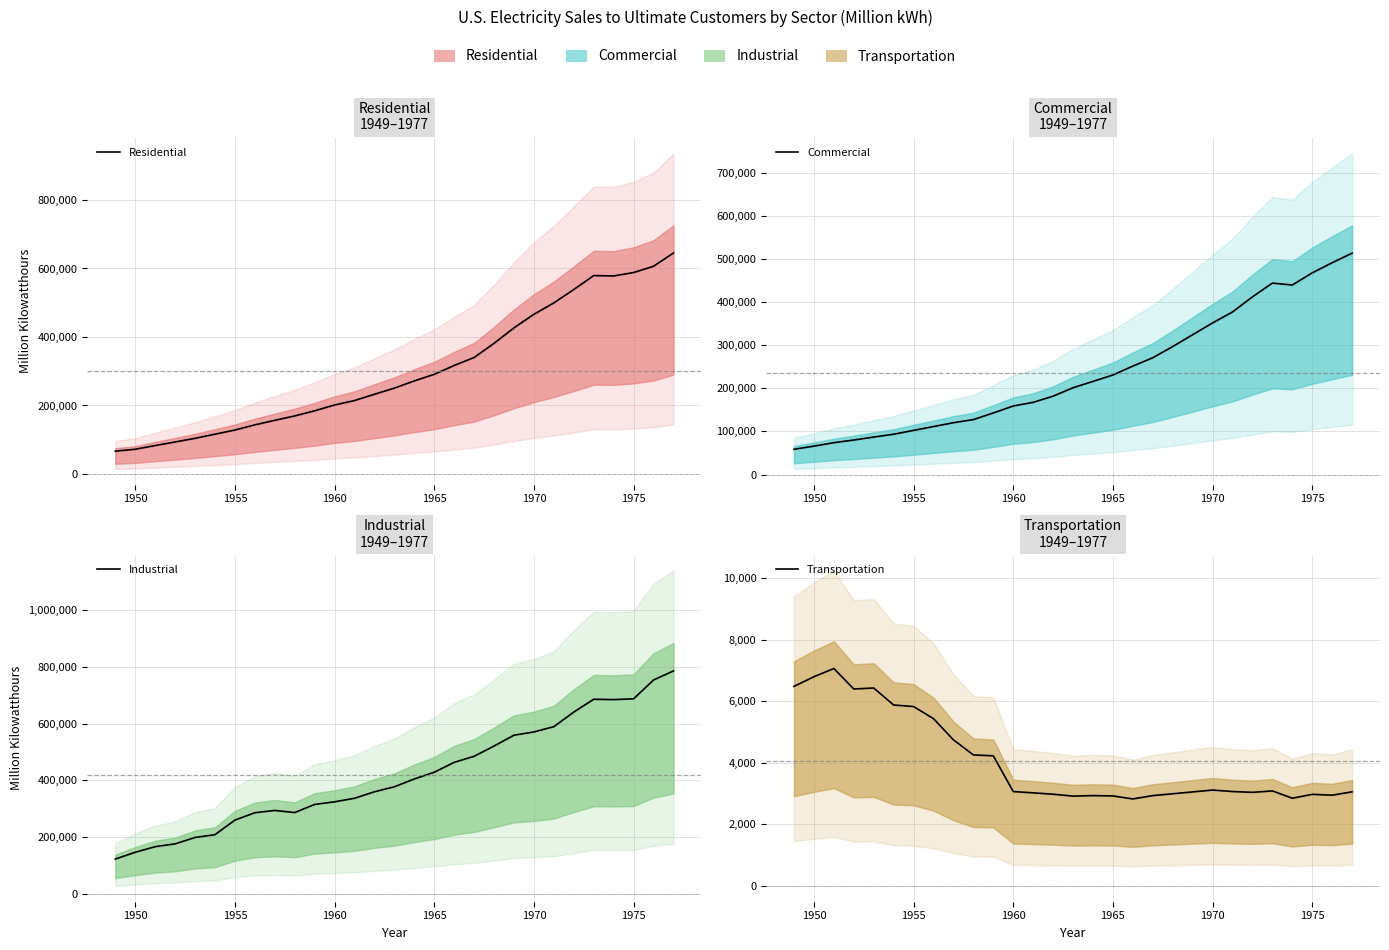

What is the lowest value of the Residential series?

66792.0